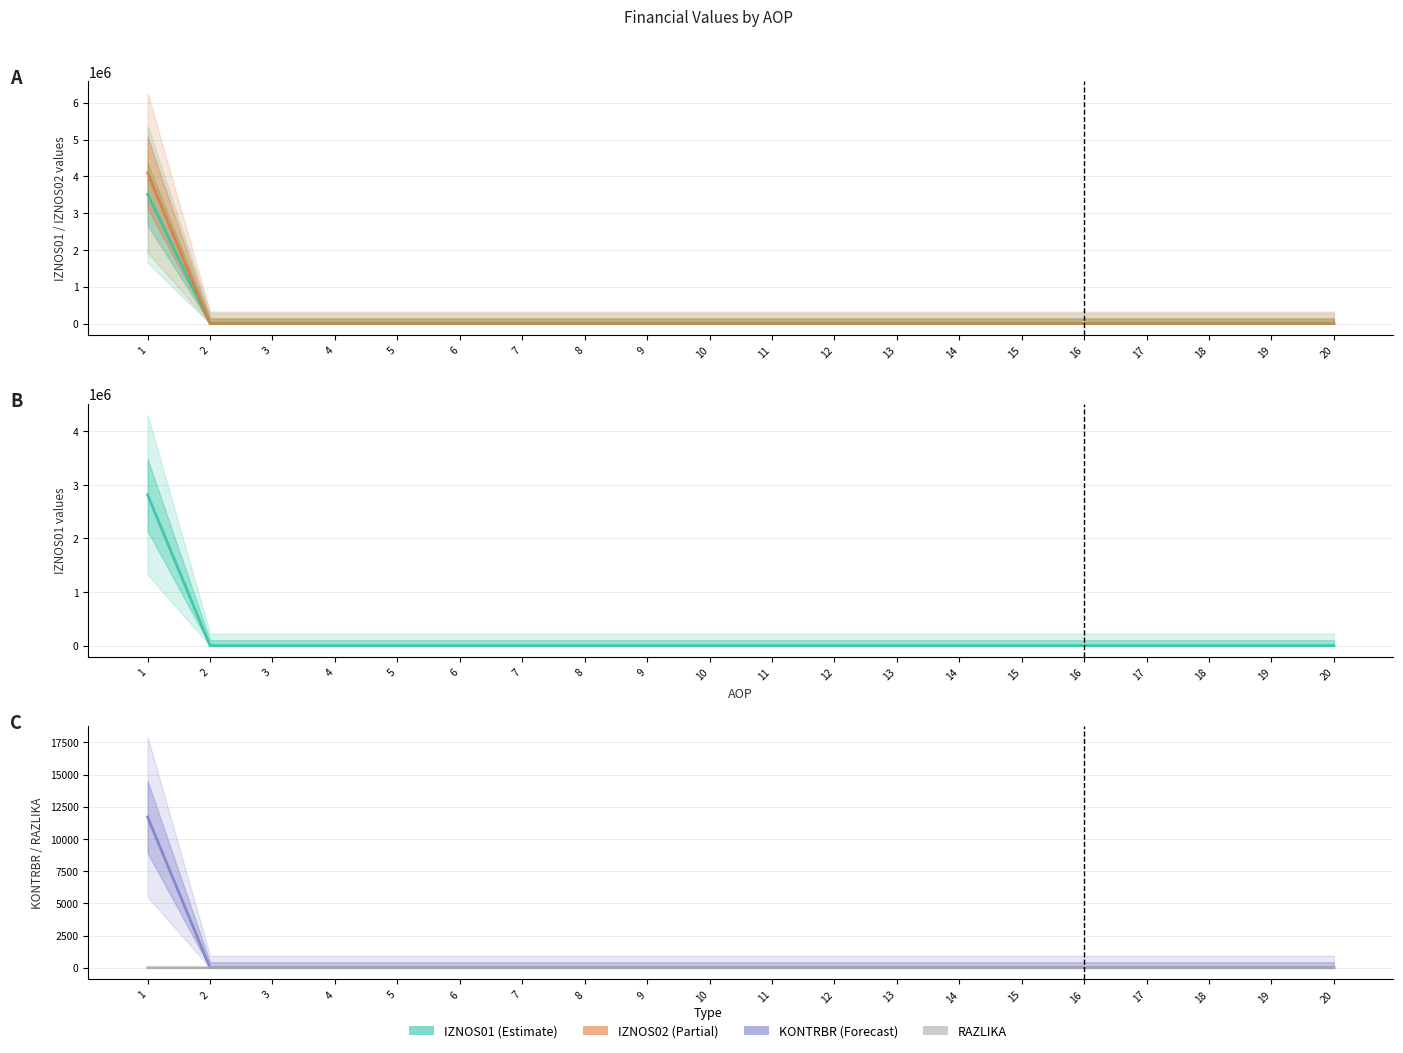

Which series has the largest total across all categories?

IZNOS02